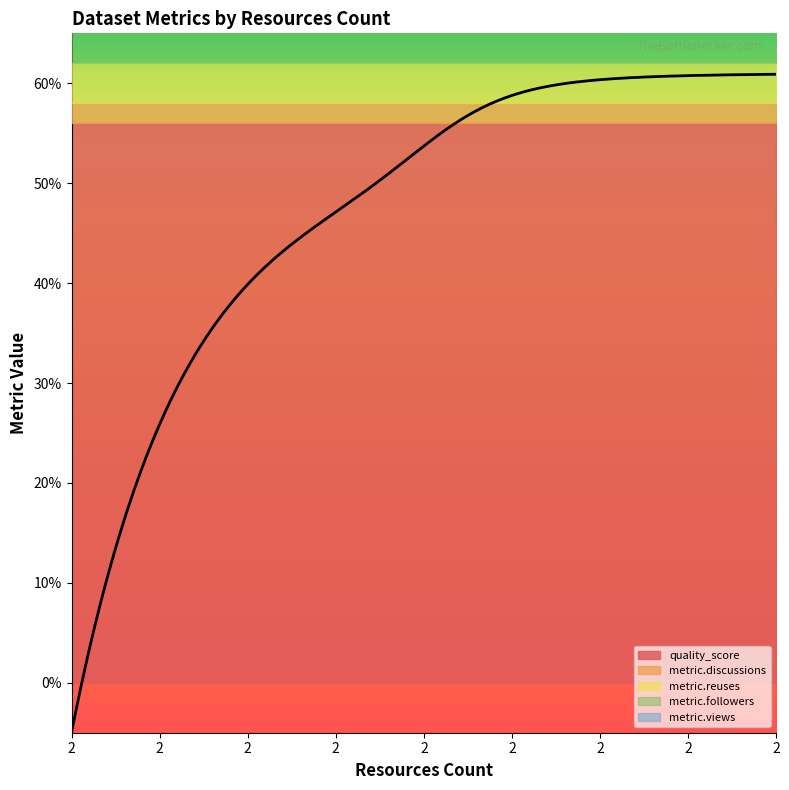

At which label is metric.views closest to 0?

2